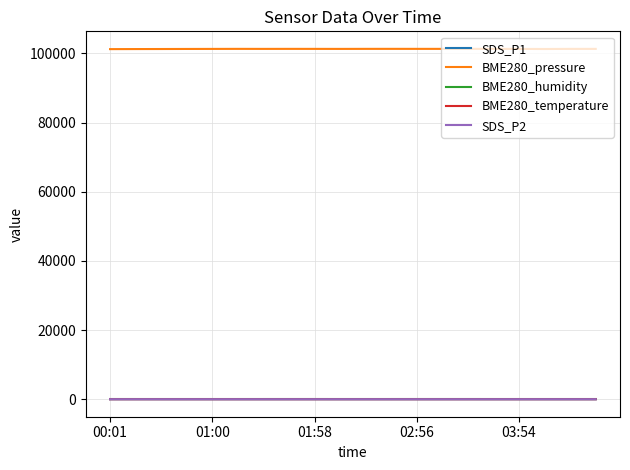

Which series has the largest range (max minus min)?

BME280_pressure